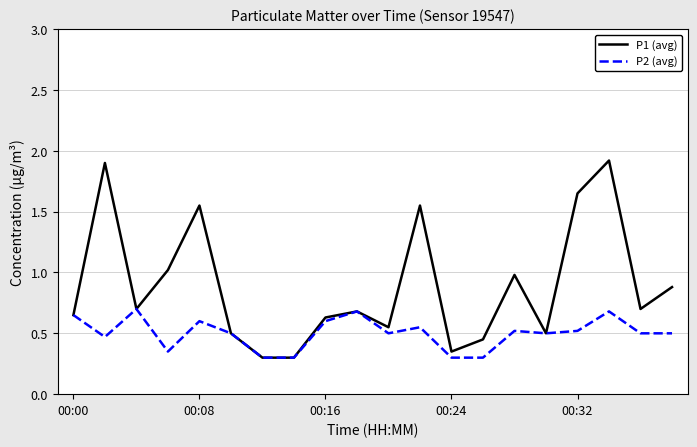

How many series are shown in this chart?

2